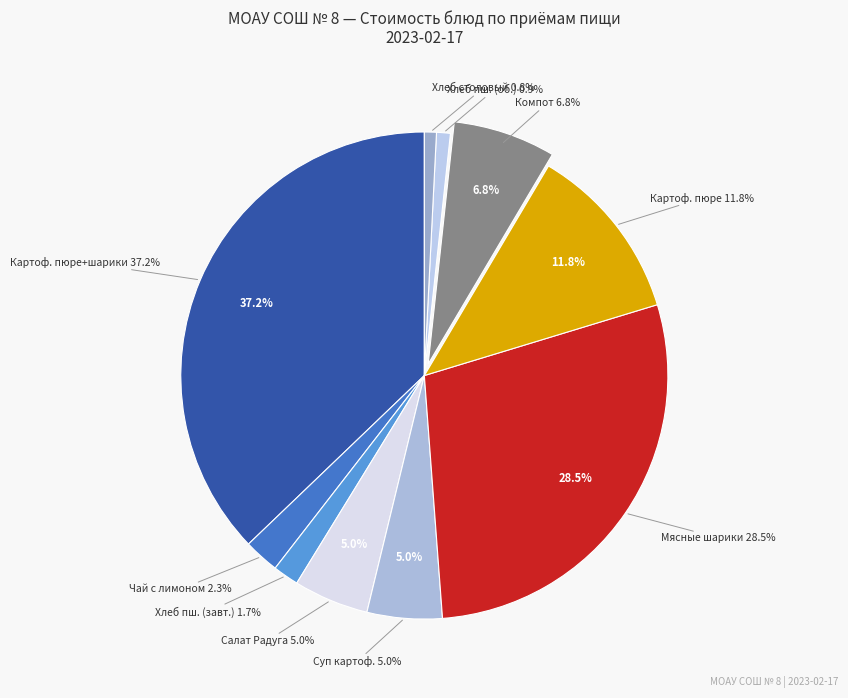

The Компот из свежих плодов slice represents 7% of the pie. True or false?

True